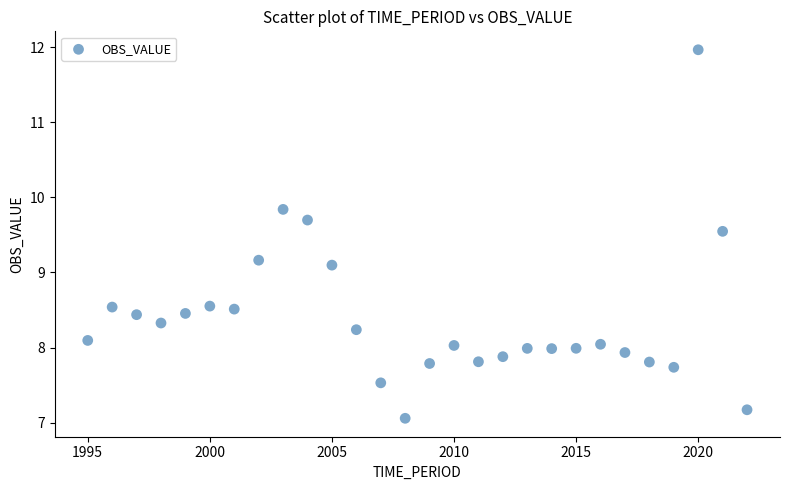

What is the range of Y values (max minus min)?

4.9